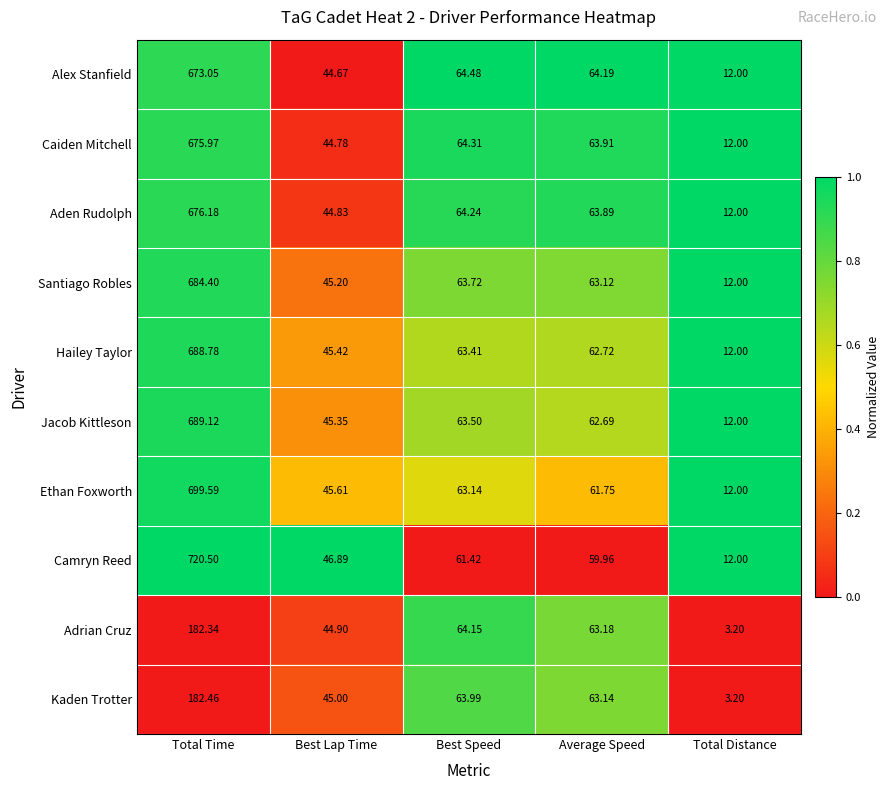

Rank the series at Best Speed from highest to lowest value.

Alex Stanfield, Caiden Mitchell, Aden Rudolph, Adrian Cruz, Kaden Trotter, Santiago Robles, Jacob Kittleson, Hailey Taylor, Ethan Foxworth, Camryn Reed